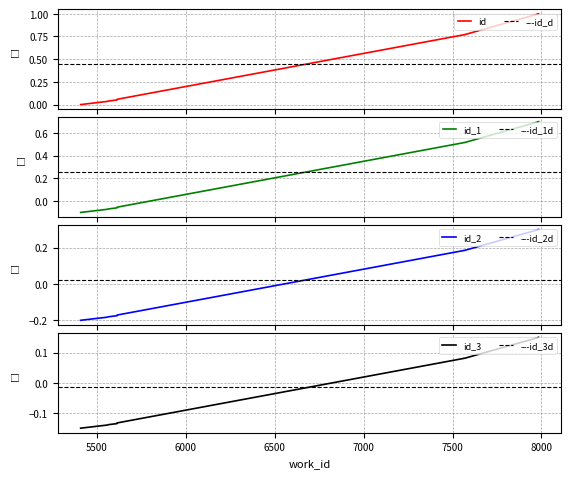

Does the chart have visible grid lines?

Yes